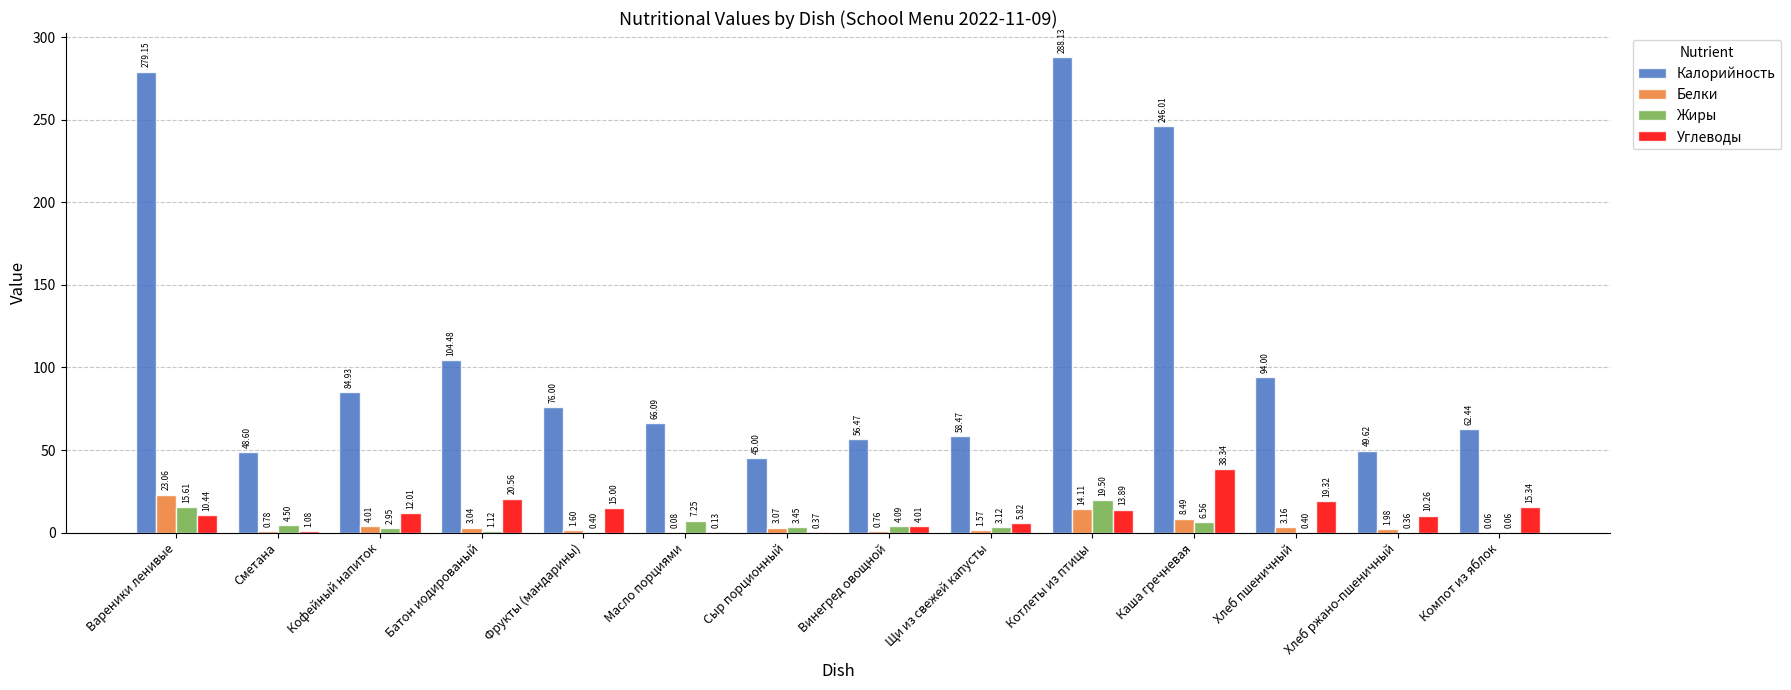

True or false: Калорийность has a value of 35.4 at Фрукты (мандарины).

False